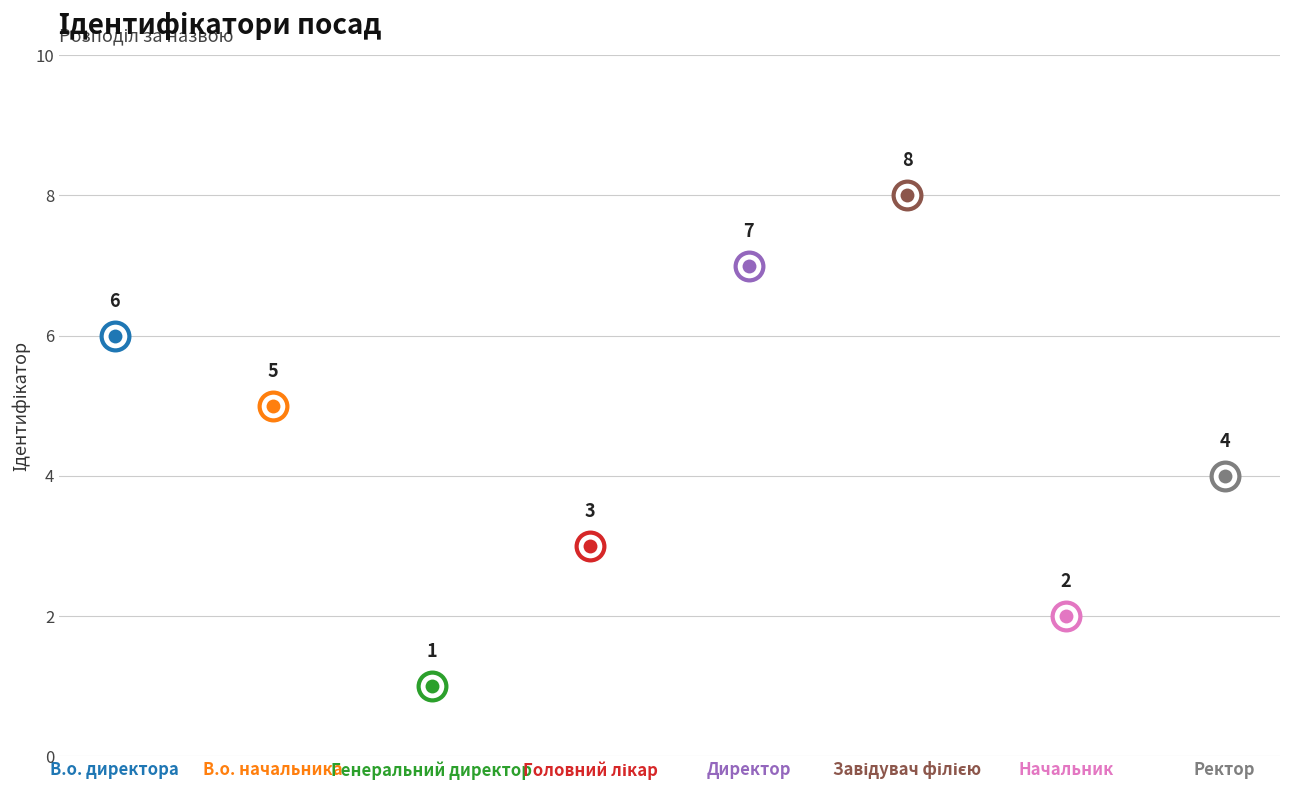

Between Ректор and Генеральний директор, which is larger?

Ректор